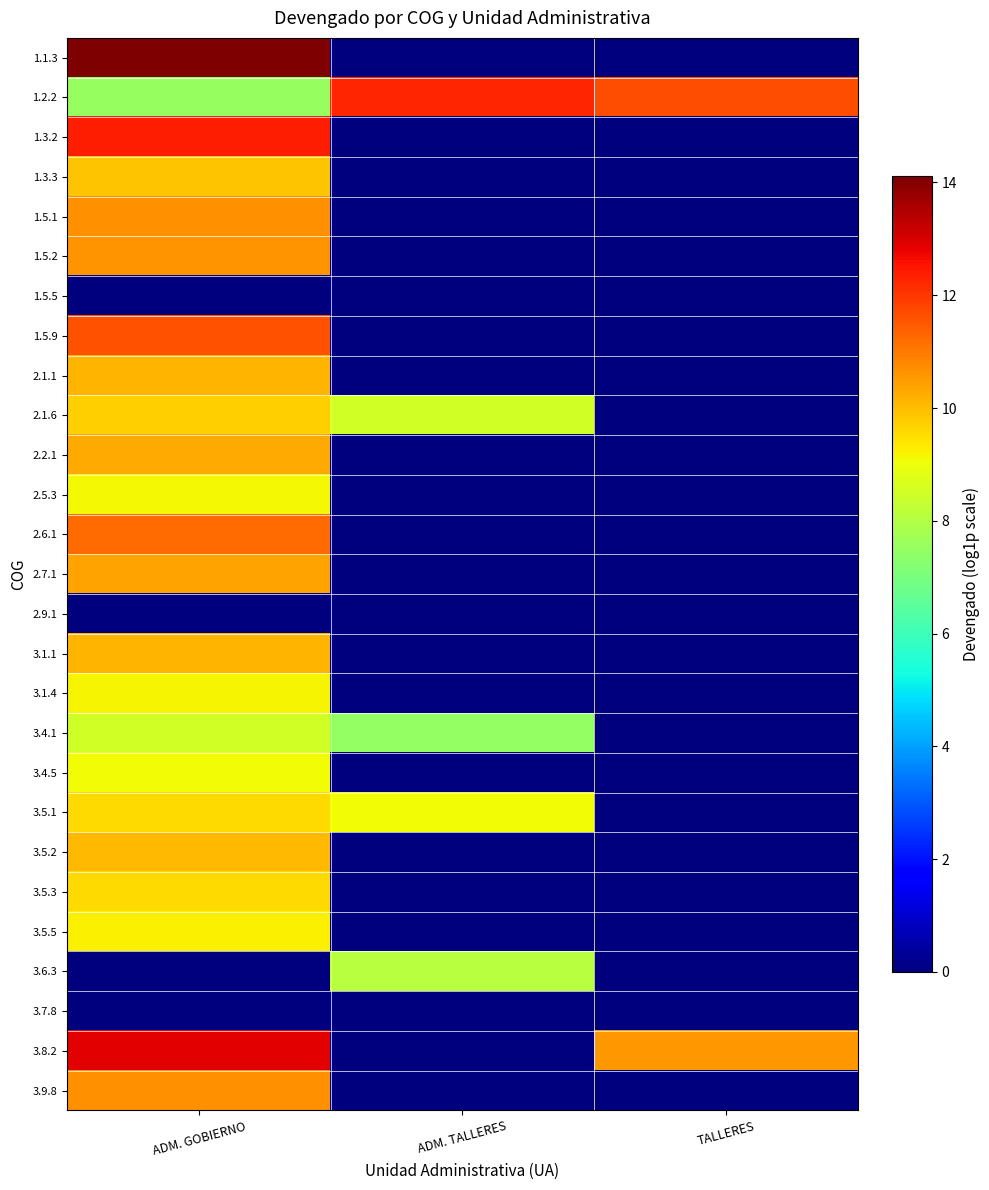

Reading left to right, transcribe all the data shown in this chart.

1.1.3: ADM. GOBIERNO=14.1	ADM. TALLERES=0.0	TALLERES=0.0
1.2.2: ADM. GOBIERNO=7.6	ADM. TALLERES=12.3	TALLERES=11.7
1.3.2: ADM. GOBIERNO=12.4	ADM. TALLERES=0.0	TALLERES=0.0
1.3.3: ADM. GOBIERNO=9.9	ADM. TALLERES=0.0	TALLERES=0.0
1.5.1: ADM. GOBIERNO=10.7	ADM. TALLERES=0.0	TALLERES=0.0
1.5.2: ADM. GOBIERNO=10.6	ADM. TALLERES=0.0	TALLERES=0.0
1.5.5: ADM. GOBIERNO=0.0	ADM. TALLERES=0.0	TALLERES=0.0
1.5.9: ADM. GOBIERNO=11.6	ADM. TALLERES=0.0	TALLERES=0.0
2.1.1: ADM. GOBIERNO=10.1	ADM. TALLERES=0.0	TALLERES=0.0
2.1.6: ADM. GOBIERNO=9.7	ADM. TALLERES=8.5	TALLERES=0.0
2.2.1: ADM. GOBIERNO=10.3	ADM. TALLERES=0.0	TALLERES=0.0
2.5.3: ADM. GOBIERNO=9.1	ADM. TALLERES=0.0	TALLERES=0.0
2.6.1: ADM. GOBIERNO=11.2	ADM. TALLERES=0.0	TALLERES=0.0
2.7.1: ADM. GOBIERNO=10.4	ADM. TALLERES=0.0	TALLERES=0.0
2.9.1: ADM. GOBIERNO=0.0	ADM. TALLERES=0.0	TALLERES=0.0
3.1.1: ADM. GOBIERNO=10.1	ADM. TALLERES=0.0	TALLERES=0.0
3.1.4: ADM. GOBIERNO=9.2	ADM. TALLERES=0.0	TALLERES=0.0
3.4.1: ADM. GOBIERNO=8.5	ADM. TALLERES=7.5	TALLERES=0.0
3.4.5: ADM. GOBIERNO=9.0	ADM. TALLERES=0.0	TALLERES=0.0
3.5.1: ADM. GOBIERNO=9.6	ADM. TALLERES=9.1	TALLERES=0.0
3.5.2: ADM. GOBIERNO=10.0	ADM. TALLERES=0.0	TALLERES=0.0
3.5.3: ADM. GOBIERNO=9.5	ADM. TALLERES=0.0	TALLERES=0.0
3.5.5: ADM. GOBIERNO=9.2	ADM. TALLERES=0.0	TALLERES=0.0
3.6.3: ADM. GOBIERNO=0.0	ADM. TALLERES=8.1	TALLERES=0.0
3.7.8: ADM. GOBIERNO=0.0	ADM. TALLERES=0.0	TALLERES=0.0
3.8.2: ADM. GOBIERNO=12.9	ADM. TALLERES=0.0	TALLERES=10.6
3.9.8: ADM. GOBIERNO=10.7	ADM. TALLERES=0.0	TALLERES=0.0